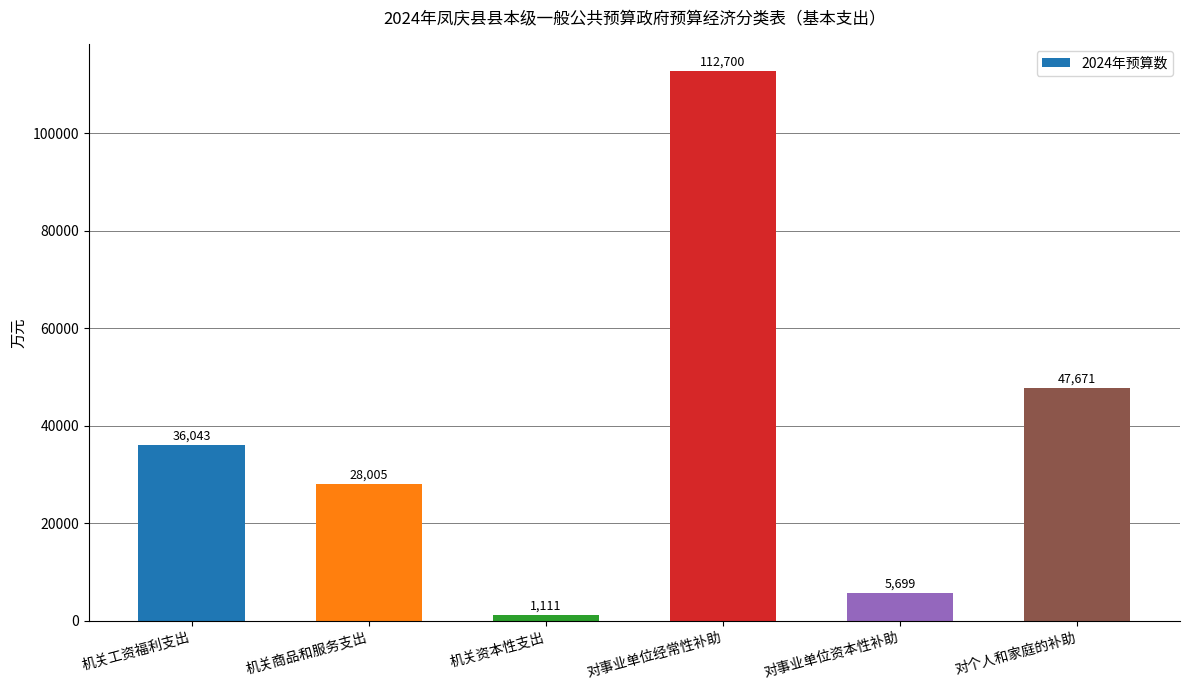

What position from the right is 机关资本性支出?

4